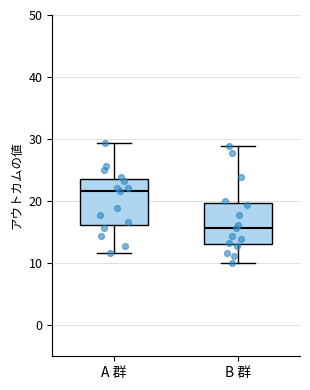

Reading left to right, read every box against the y-axis: the position of its median line, the range the box covers, and the ends of its whiskers. The values are not printed on the chart, so give them approximately, as read against the axis.

A 群: median 22, box 16 to 24, whiskers 12 to 29
B 群: median 16, box 13 to 20, whiskers 10 to 29